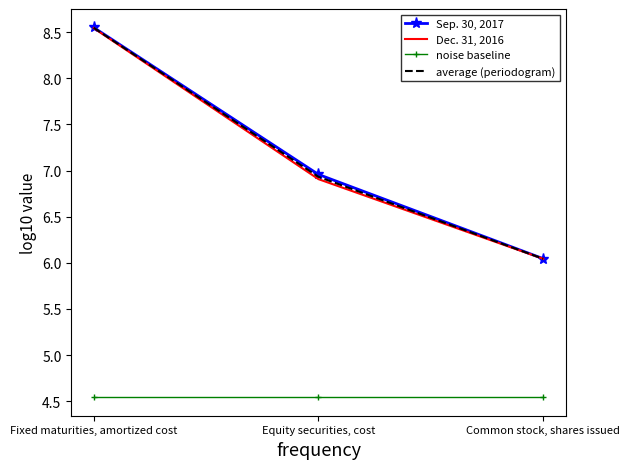

What is the total value across all series at Equity securities, cost?

25.3